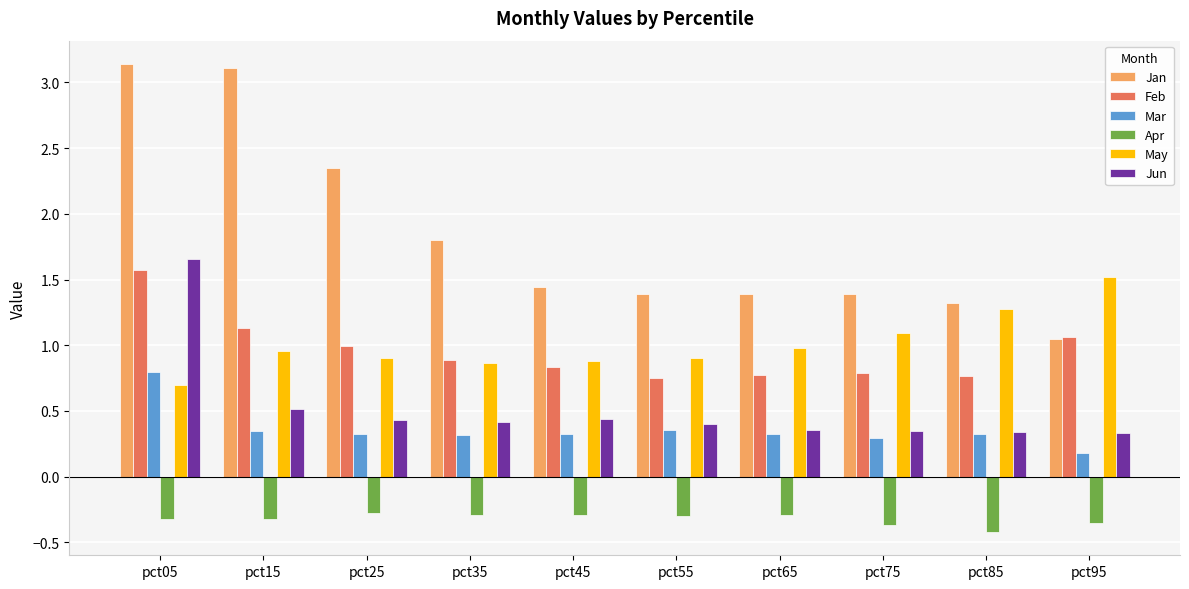

Which series has the largest total across all categories?

Jan